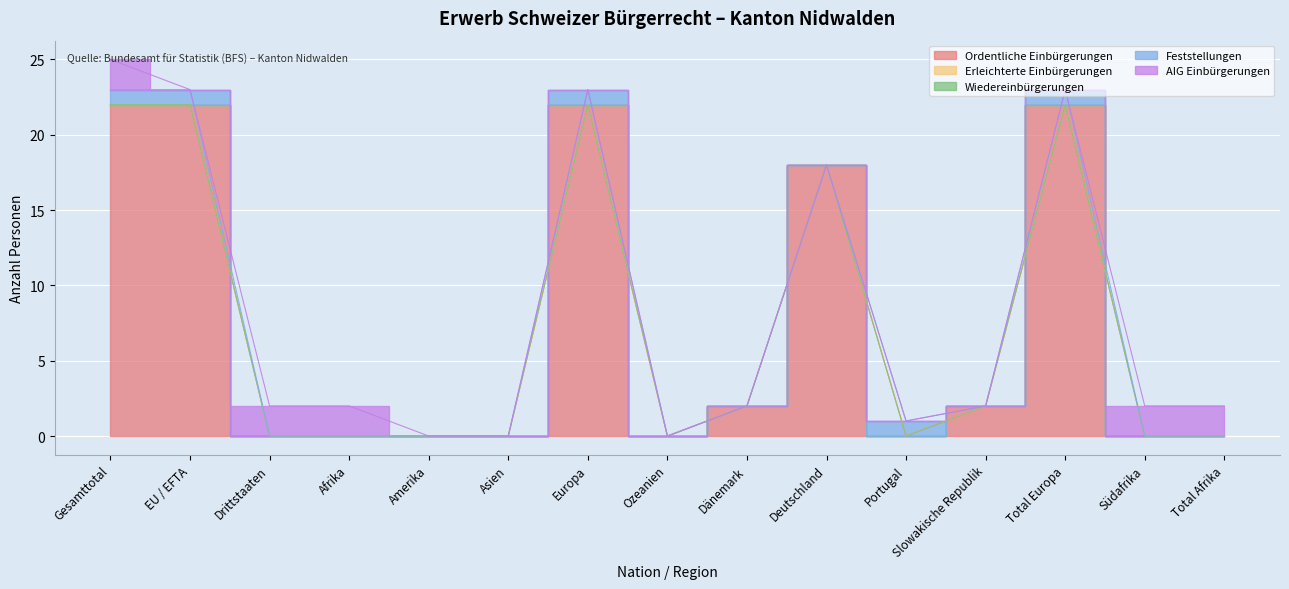

How many times do Ordentliche Einbürgerungen and AIG Einbürgerungen cross each other?

2